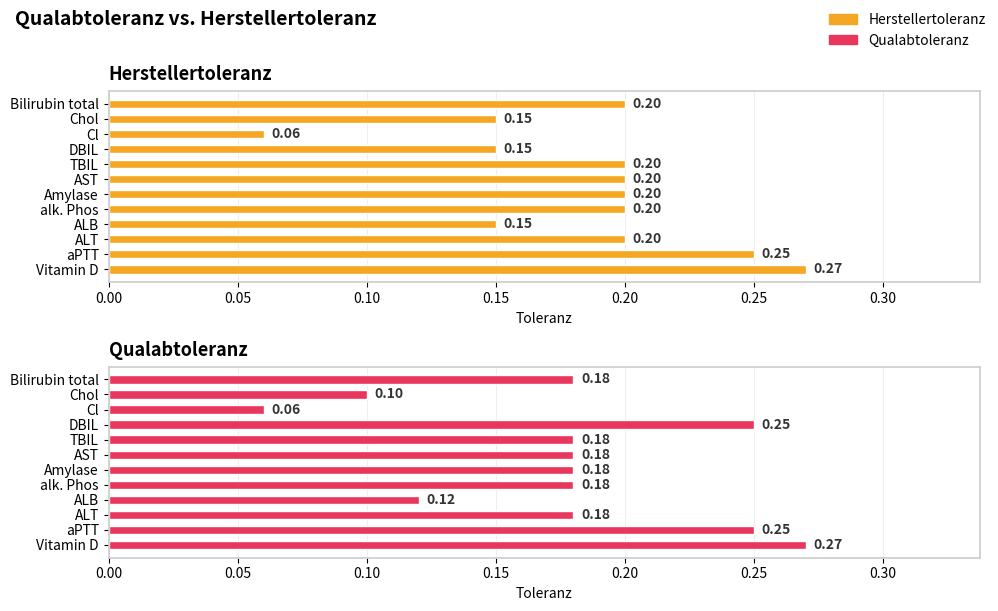

Are the bars horizontal?

Yes